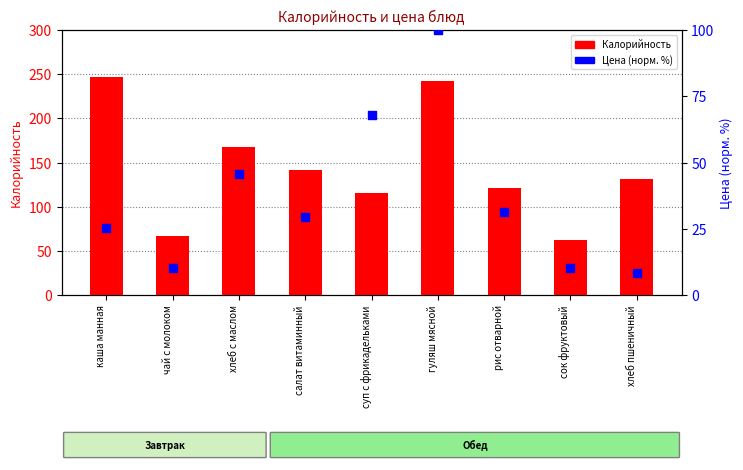

Which series reaches the maximum Y coordinate?

Калорийность